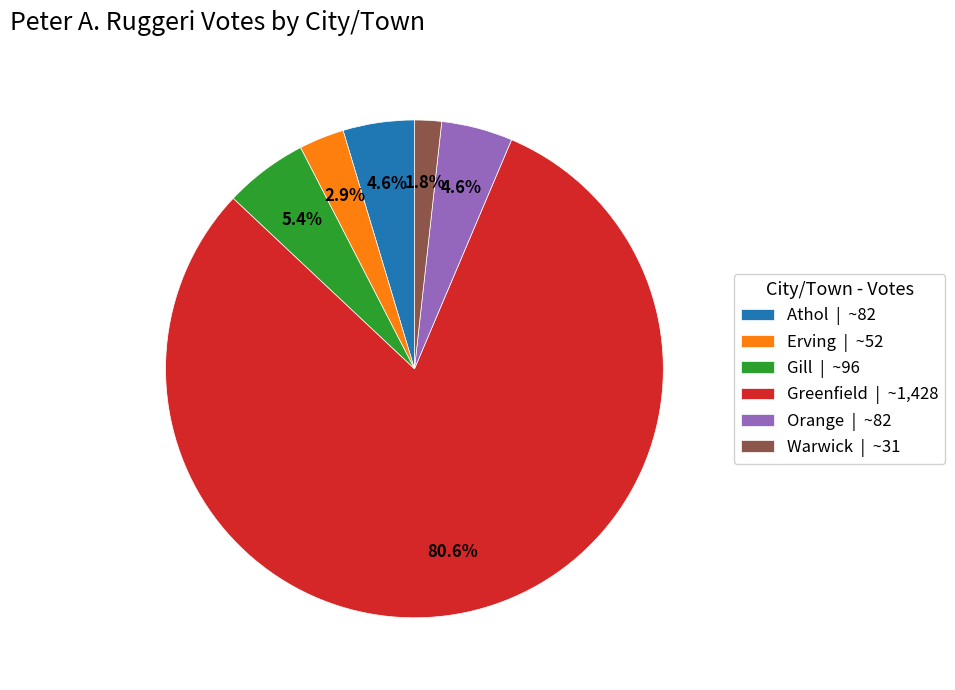

To the nearest percent, what percentage of the pie is Warwick?

2%